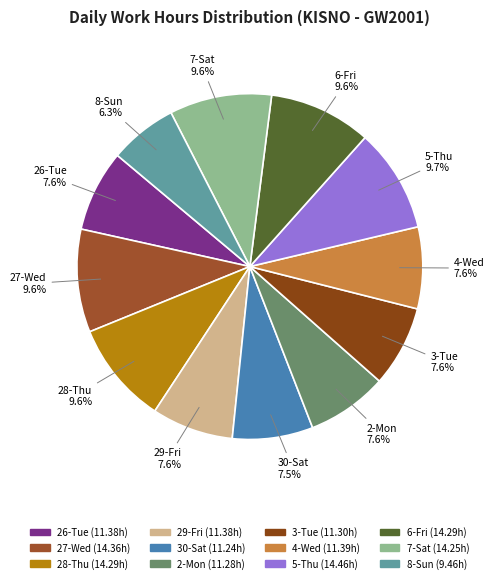

How many slices are in this pie chart?

12